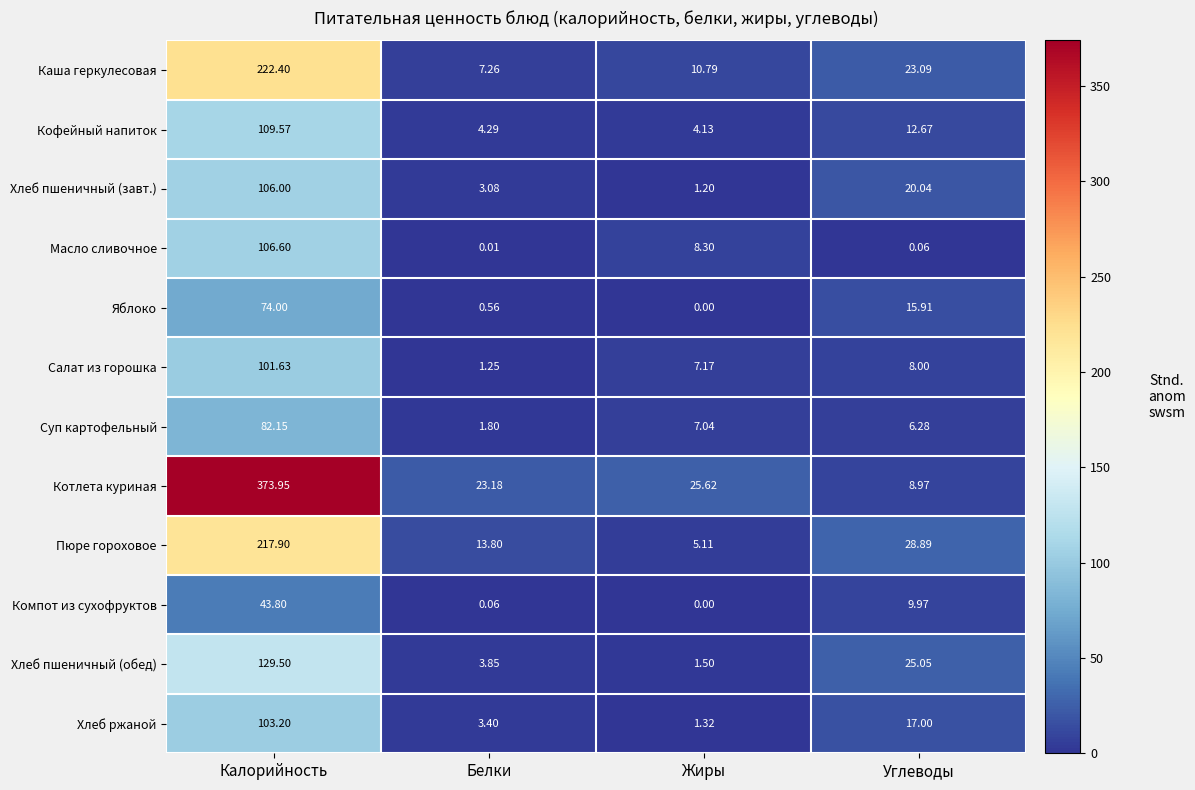

Between Белки and Углеводы, which series saw the biggest shift?

Хлеб пшеничный (обед)